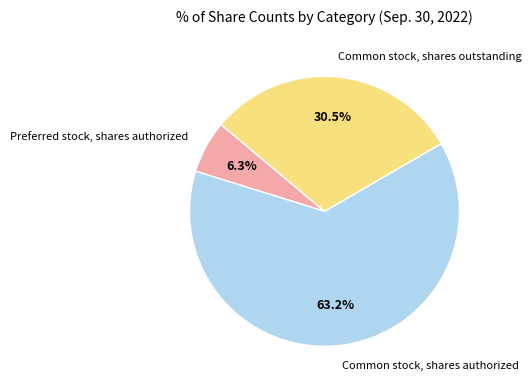

Between Preferred stock, shares authorized and Common stock, shares authorized, which is larger?

Common stock, shares authorized